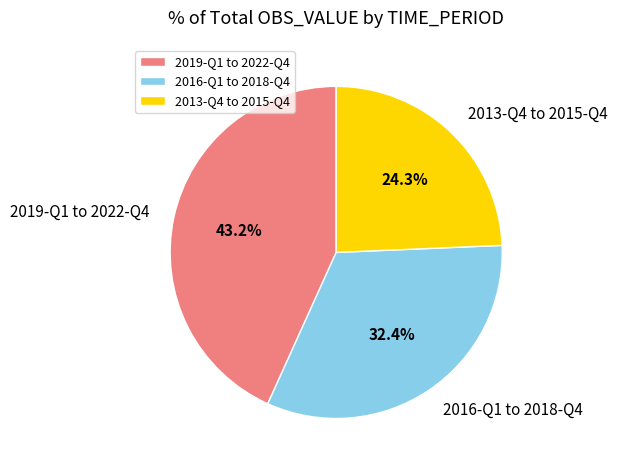

How many segments does this pie chart have?

3